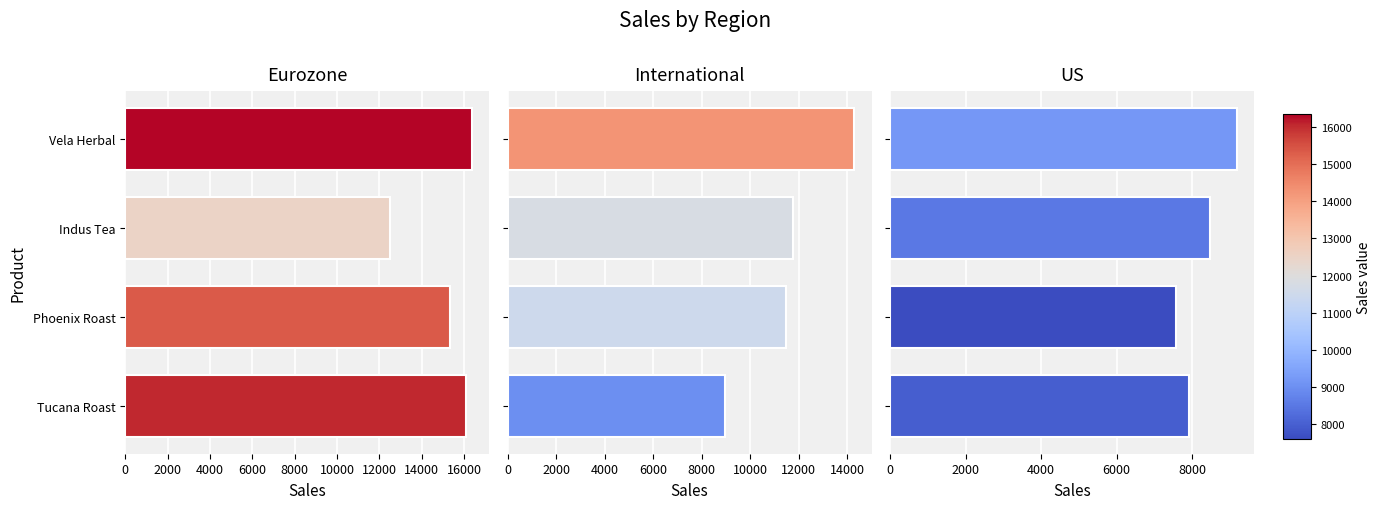

Read the International value at Tucana Roast.

8965